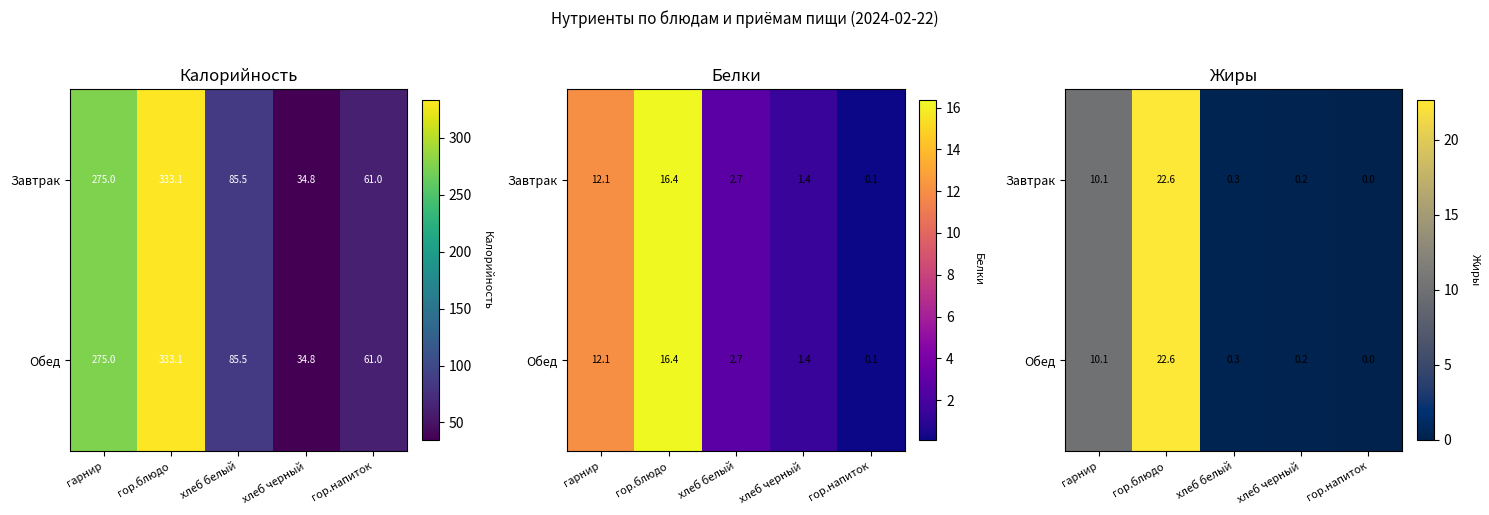

Is the value of Завтрак at гарнир greater than the value of Обед at гор.блюдо?

No